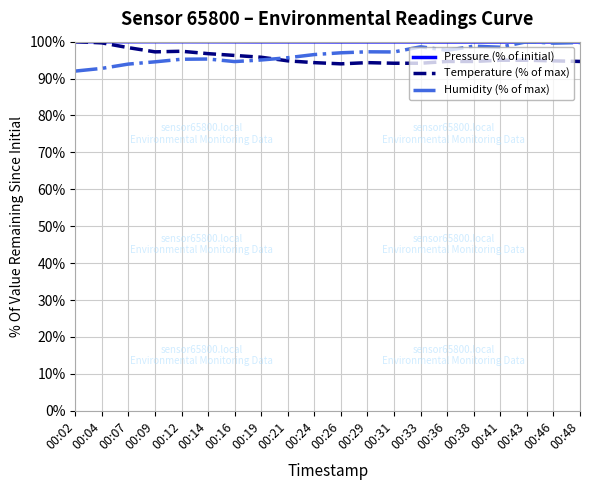

What is the minimum value for Pressure (% of initial)?

99.9